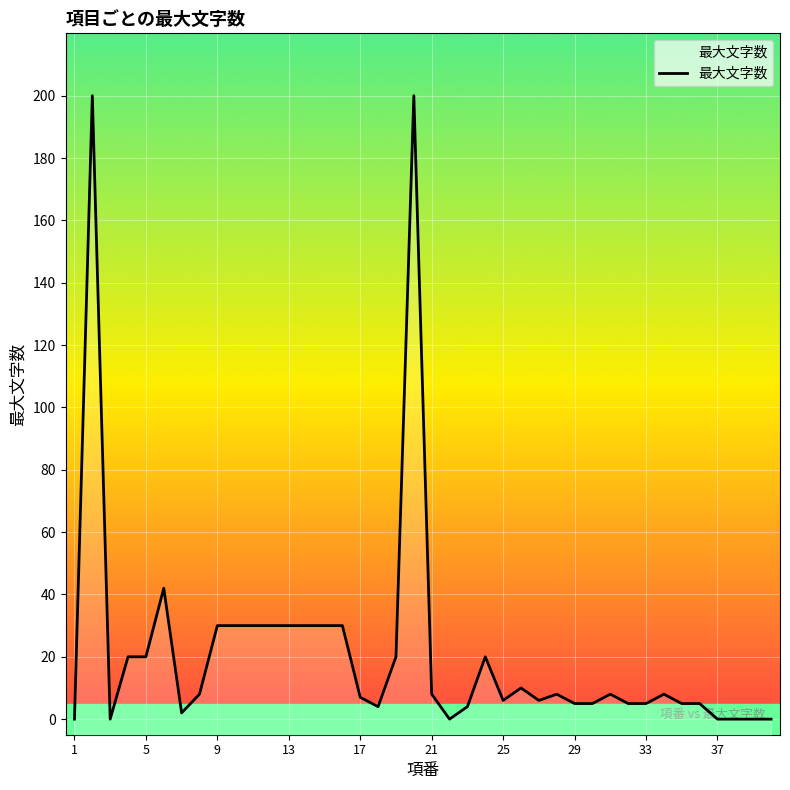

The value at 25 is 3. True or false?

False